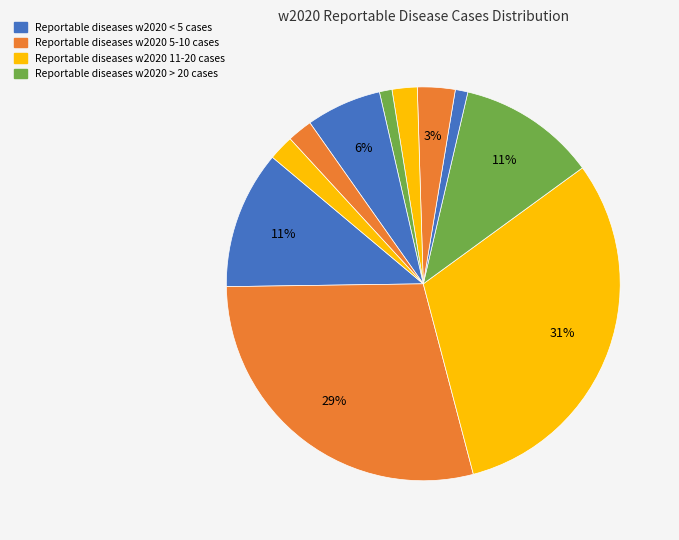

How many segments does this pie chart have?

11